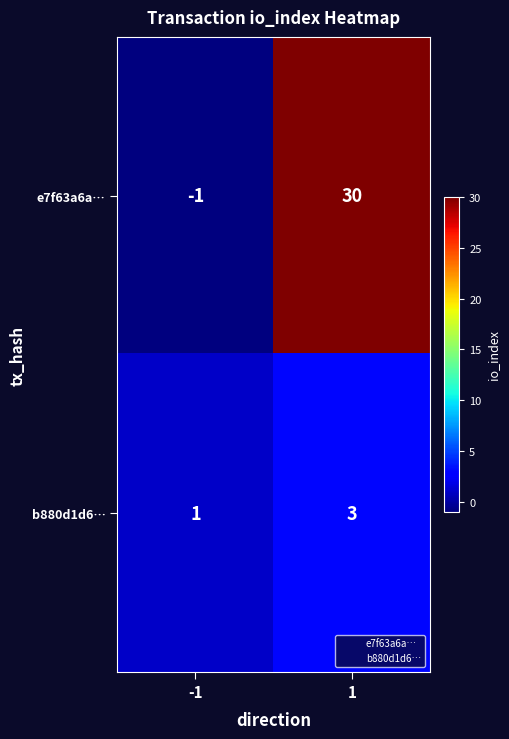

What is the total value across all series at 1?

33